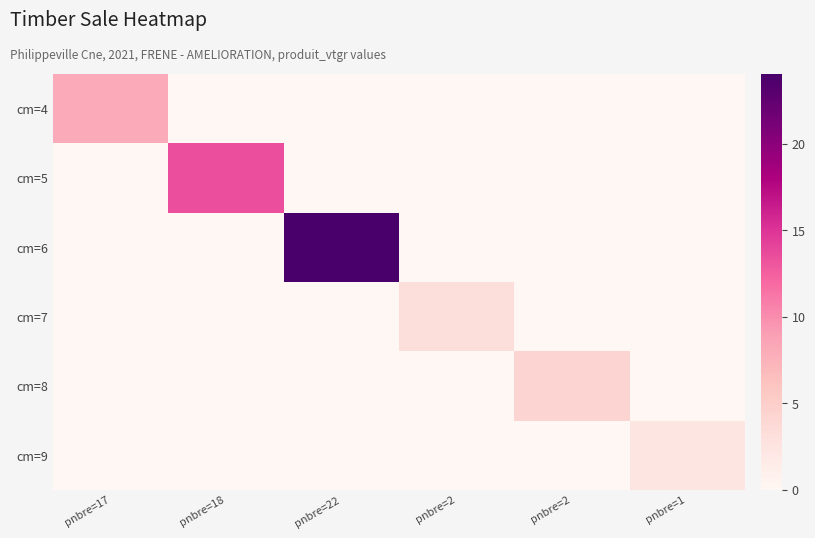

At how many categories does at least one series exceed 0?

6